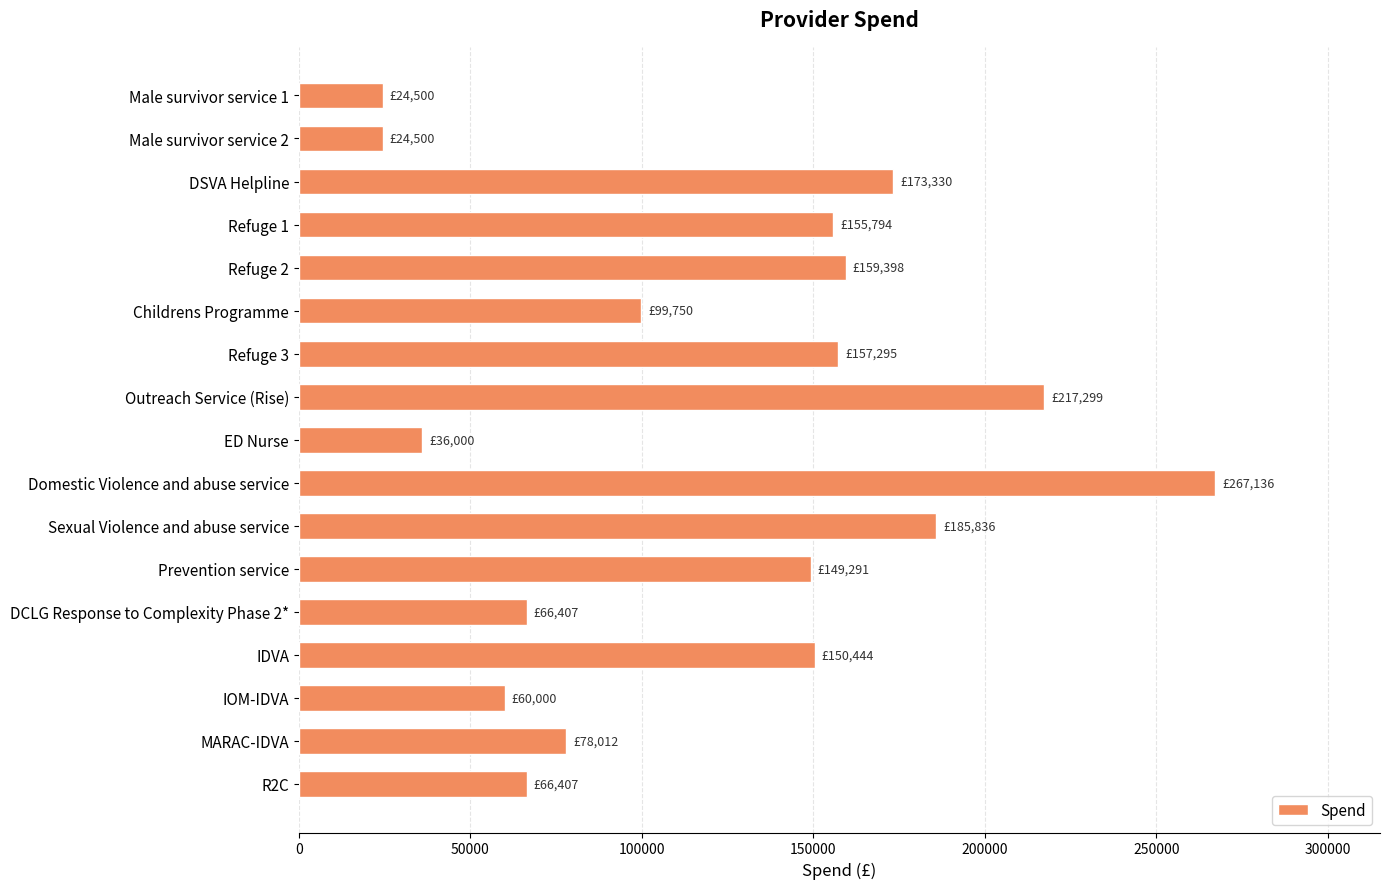

What is the label of the 1st bar from the bottom?

R2C